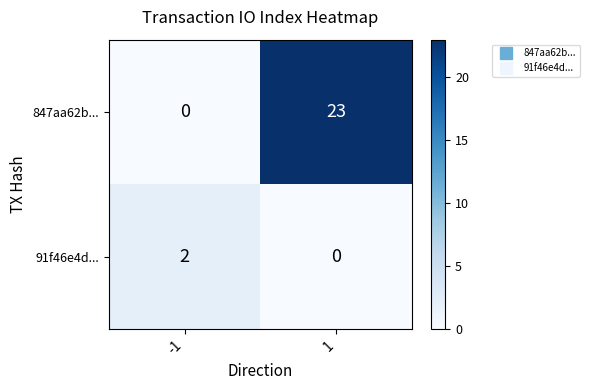

Rank the series at 1 from lowest to highest value.

91f46e4d..., 847aa62b...